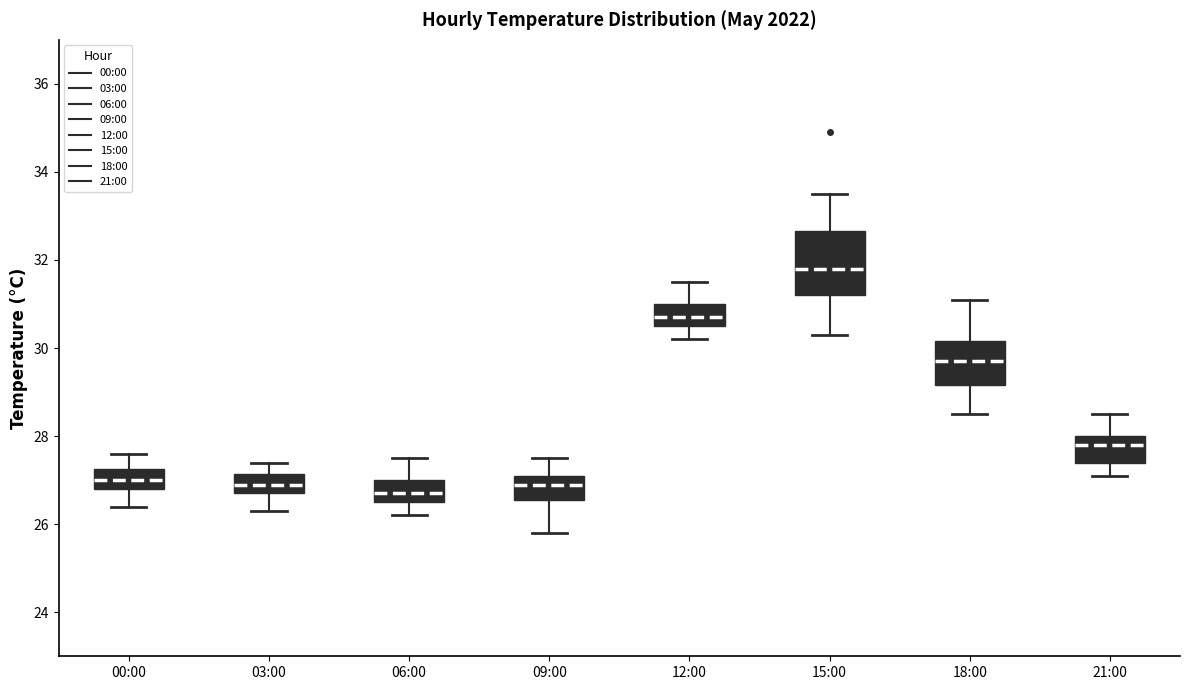

Reading left to right, read every box against the y-axis: the position of its median line, the range the box covers, and the ends of its whiskers. The values are not printed on the chart, so give them approximately, as read against the axis.

00:00: median 27.0, box 26.8 to 27.2, whiskers 26.4 to 27.6
03:00: median 27.0, box 26.8 to 27.2, whiskers 26.4 to 27.4
06:00: median 26.8, box 26.6 to 27.0, whiskers 26.2 to 27.6
09:00: median 27.0, box 26.6 to 27.2, whiskers 25.8 to 27.6
12:00: median 30.8, box 30.6 to 31.0, whiskers 30.2 to 31.6
15:00: median 31.8, box 31.2 to 32.6, whiskers 30.4 to 33.6
18:00: median 29.8, box 29.2 to 30.2, whiskers 28.6 to 31.2
21:00: median 27.8, box 27.4 to 28.0, whiskers 27.2 to 28.6